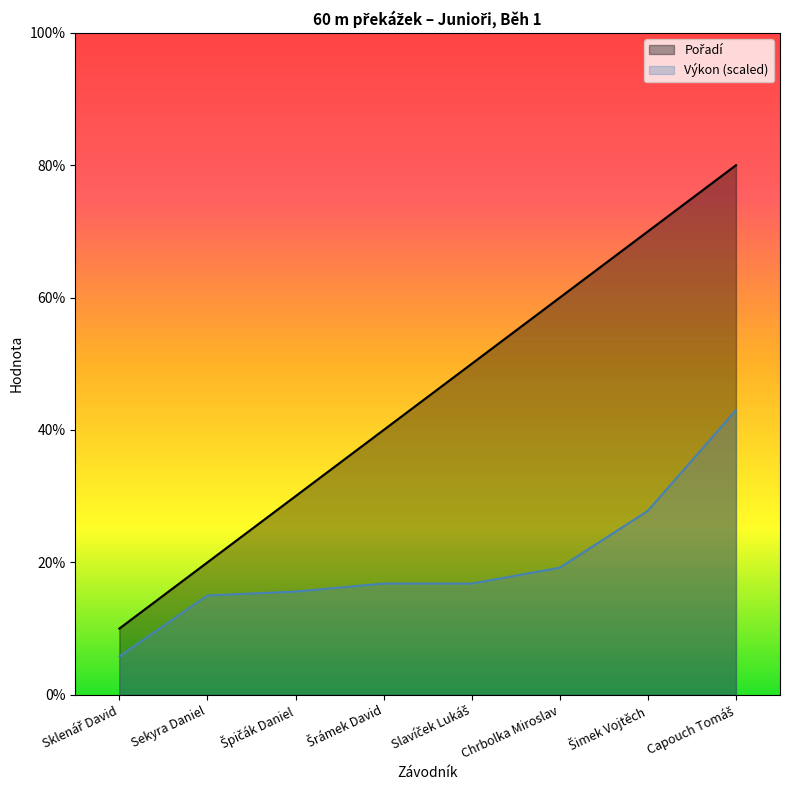

At which label is Výkon closest to 2?

Chrbolka Miroslav